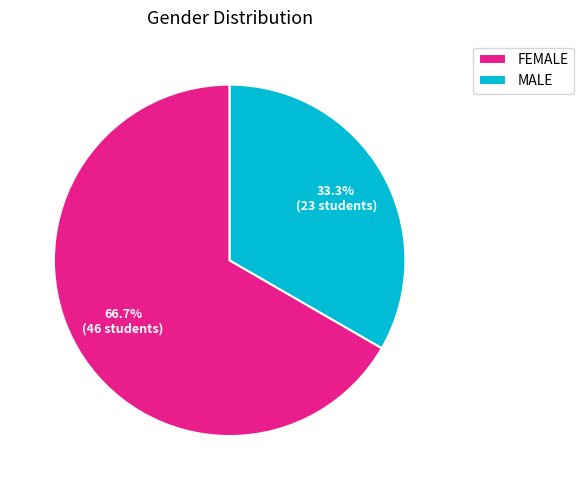

What percentage is NOT represented by FEMALE?

33.3%